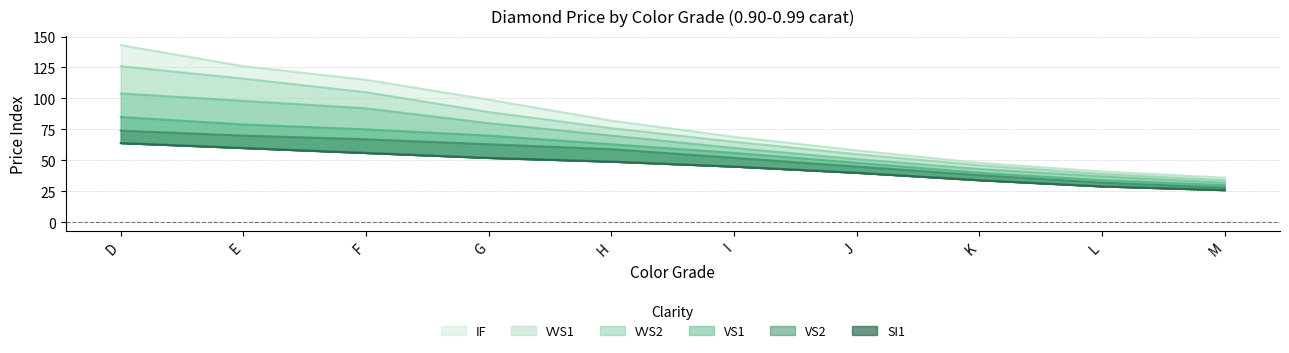

Does the chart display data point markers on the line(s)?

No